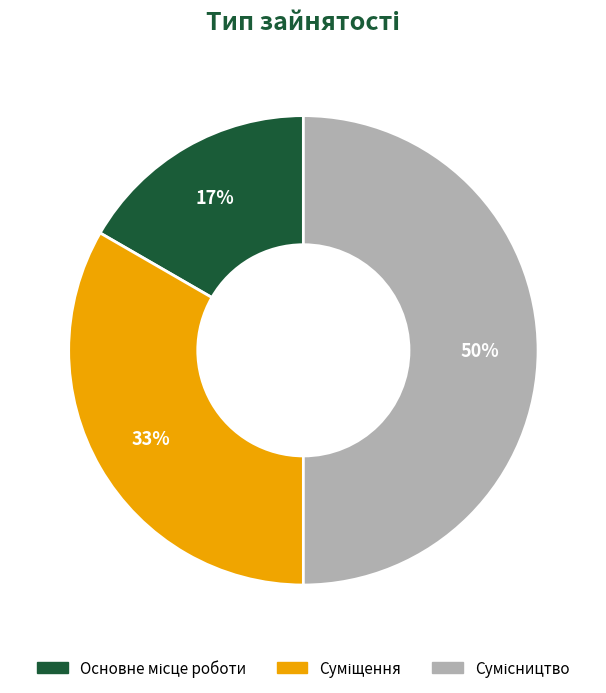

To the nearest percent, what is the average slice percentage?

33%